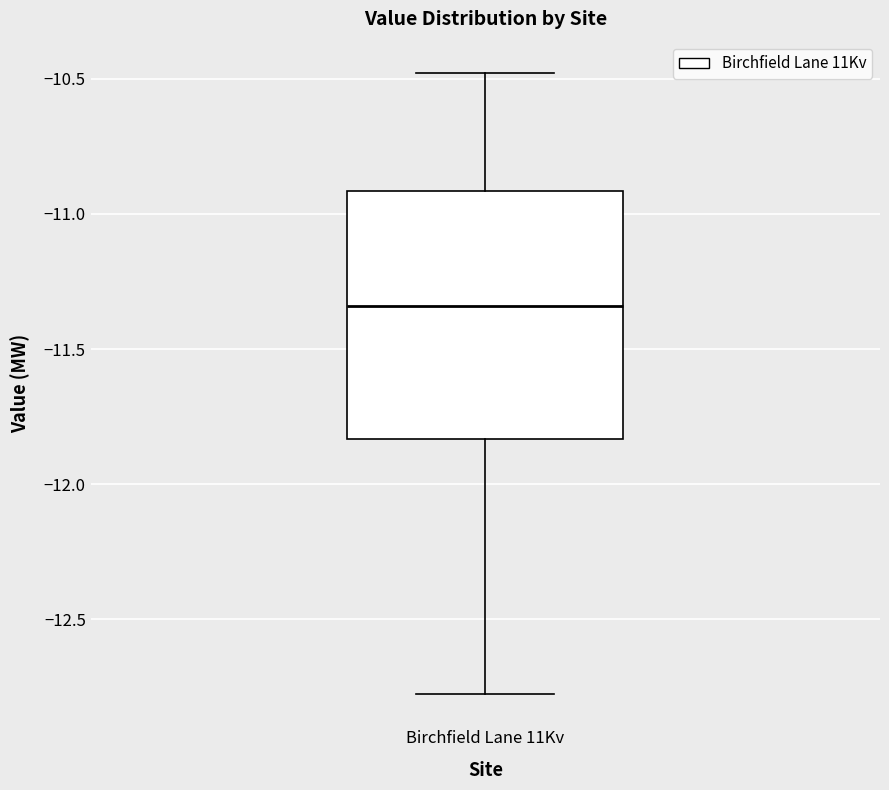

Transcribe this box plot: give where the median line is, the range the box spans, and where the two whiskers end, as read against the y-axis. The values are not printed on the chart, so give them approximately, as read against the axis.

median -11.35, box -11.85 to -10.90, whiskers -12.80 to -10.50